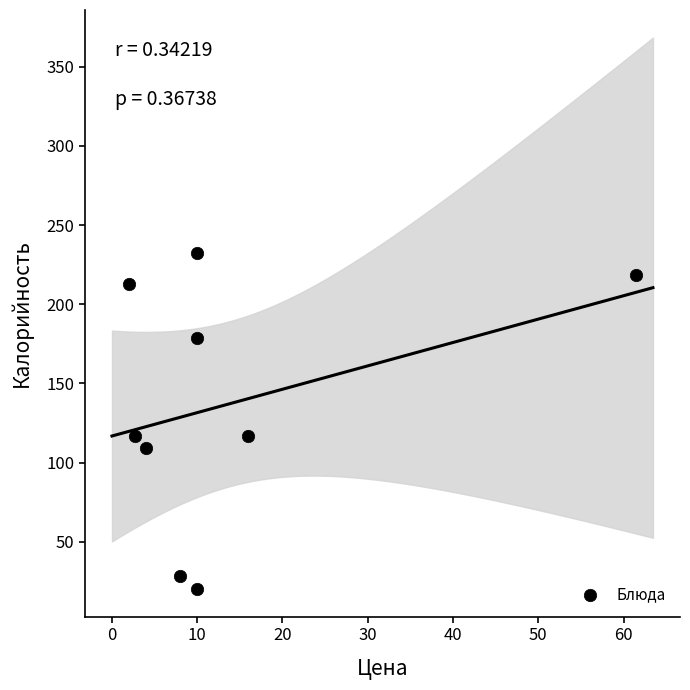

What is the range of Y values (max minus min)?

212.5